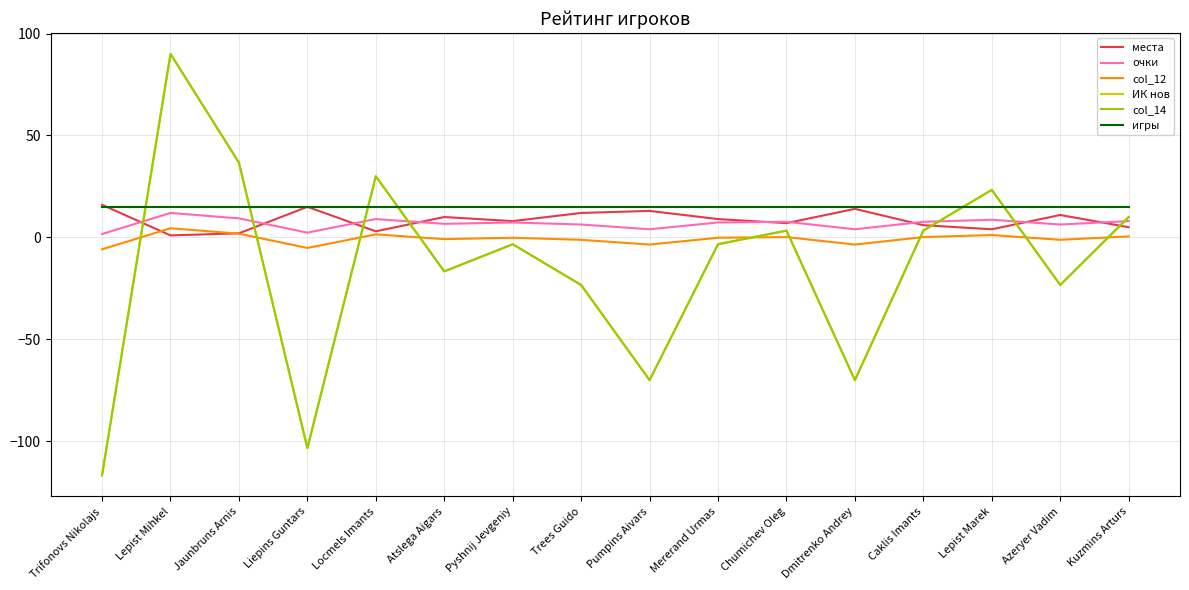

Is this an area chart (filled region under the line)?

No